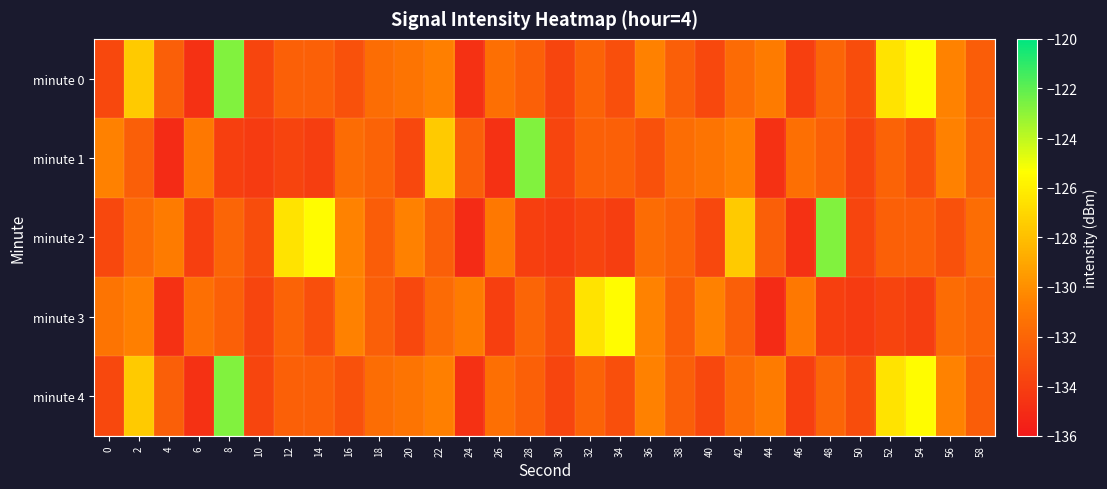

How many series are shown in this chart?

5